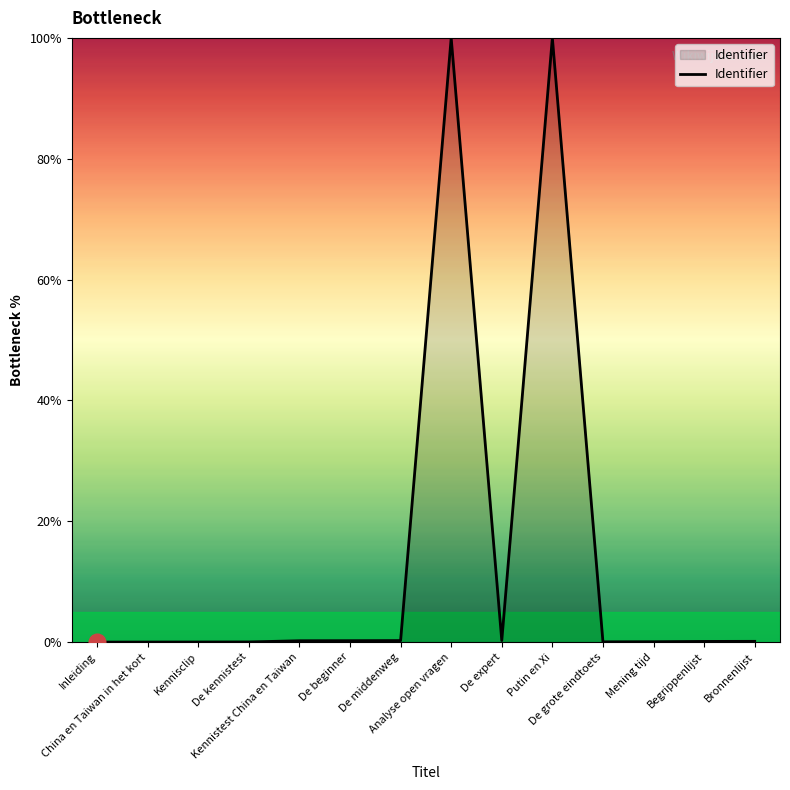

What is the difference between the maximum and minimum values?

100.0